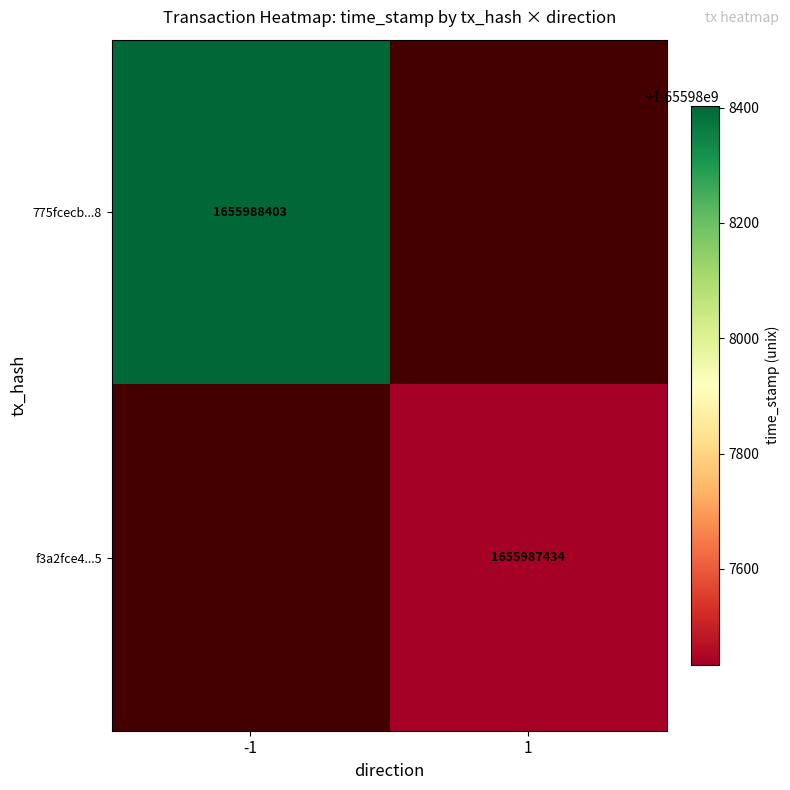

What is the average value of the f3a2fce4a25446795394adfcb9fcaf4cbeca2a5 series?

827993718